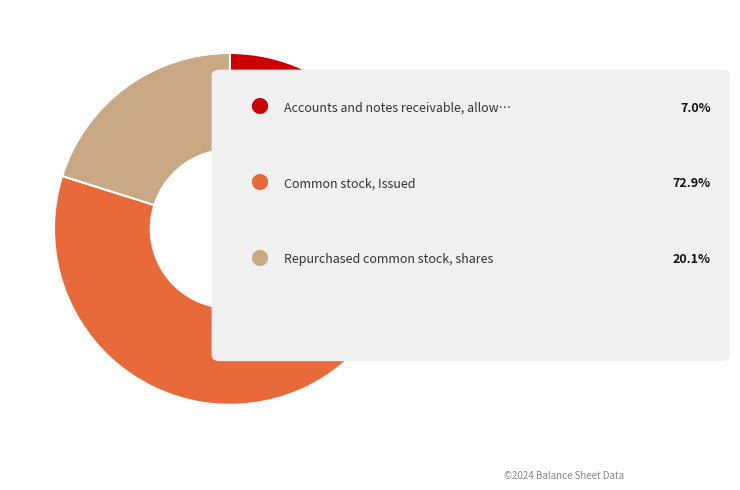

Does any single category account for the majority?

Yes